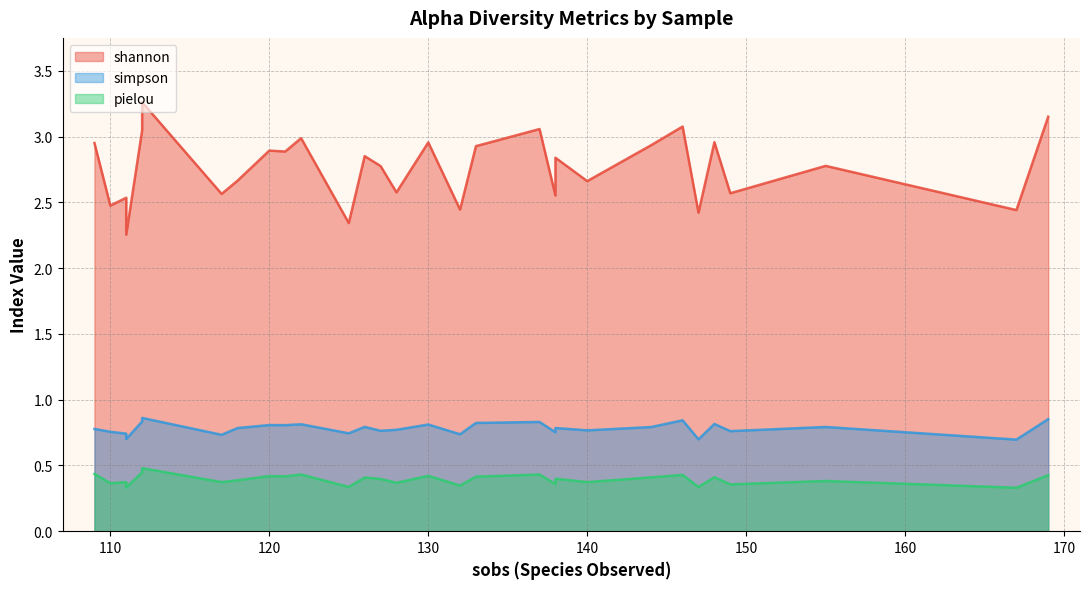

In simpson, how many points are higher than both neighbors (excluding endpoints)?

11